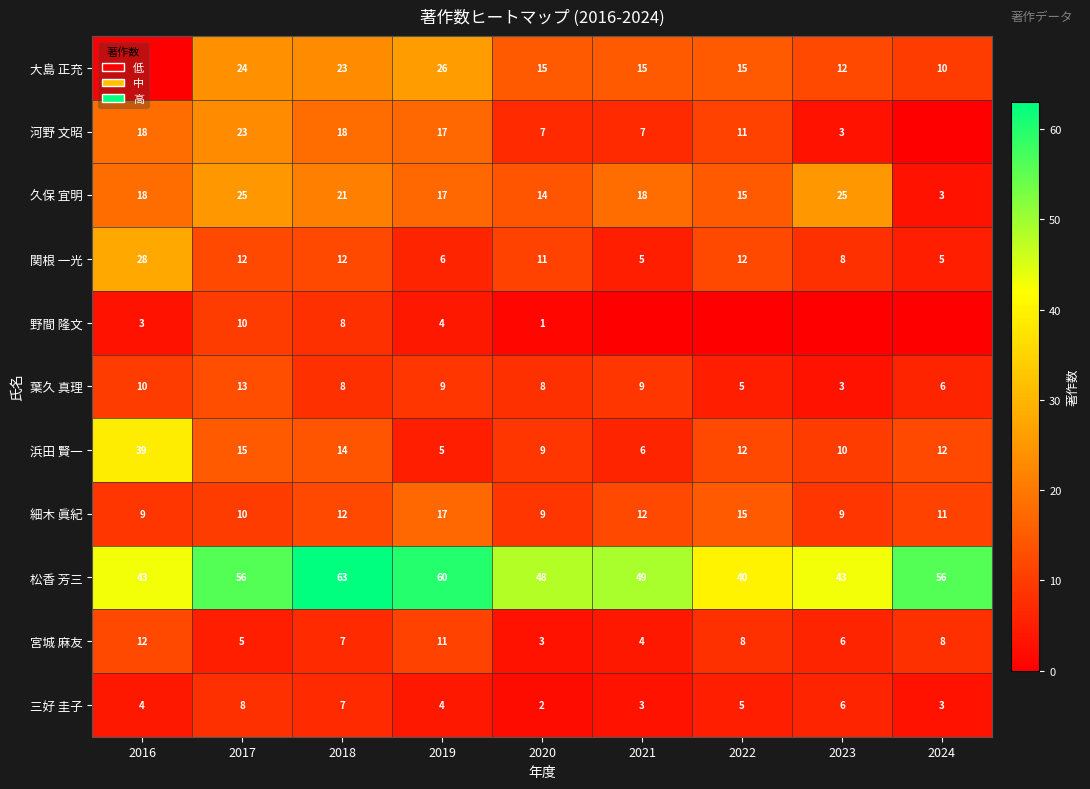

What value does the 宮城 麻友 series have at 2021?

4